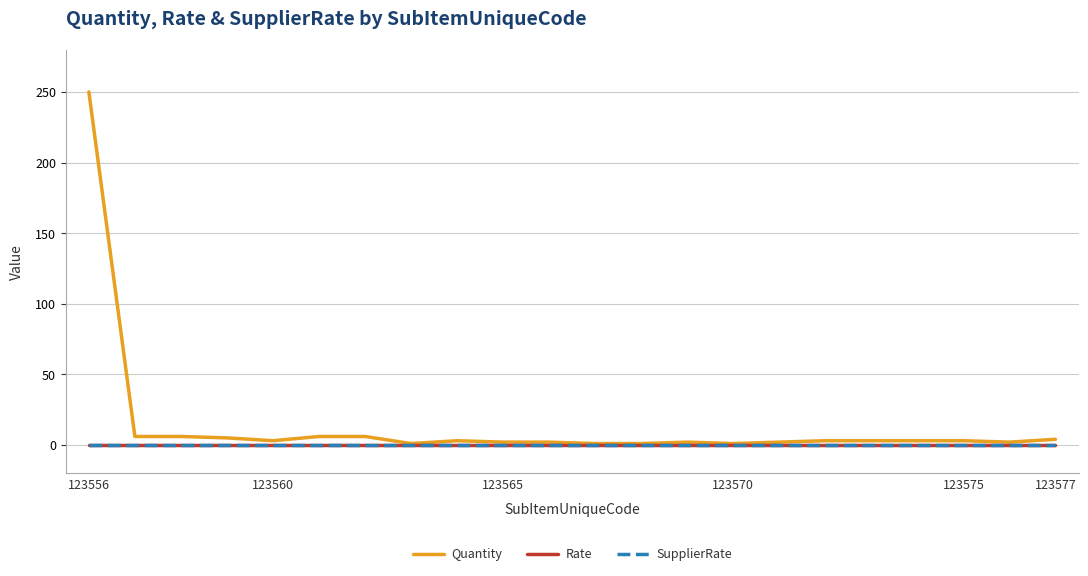

Does the chart have visible grid lines?

Yes